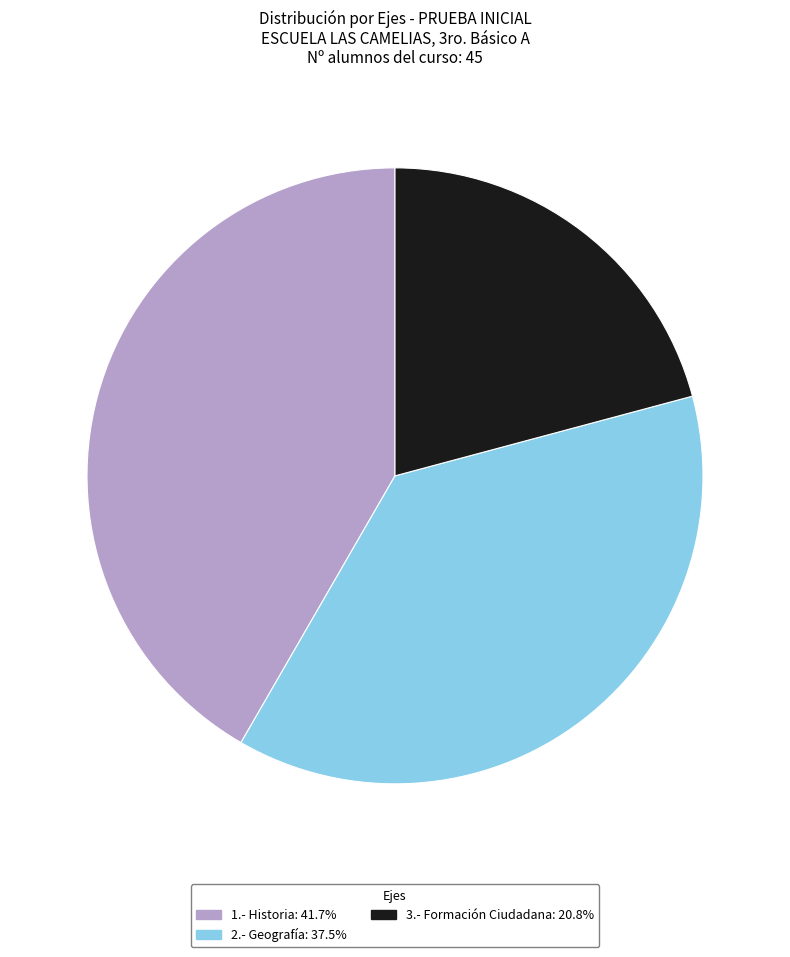

Do 1.- Historia: 41.7% and 3.- Formación Ciudadana: 20.8% together represent more than half of the pie?

Yes